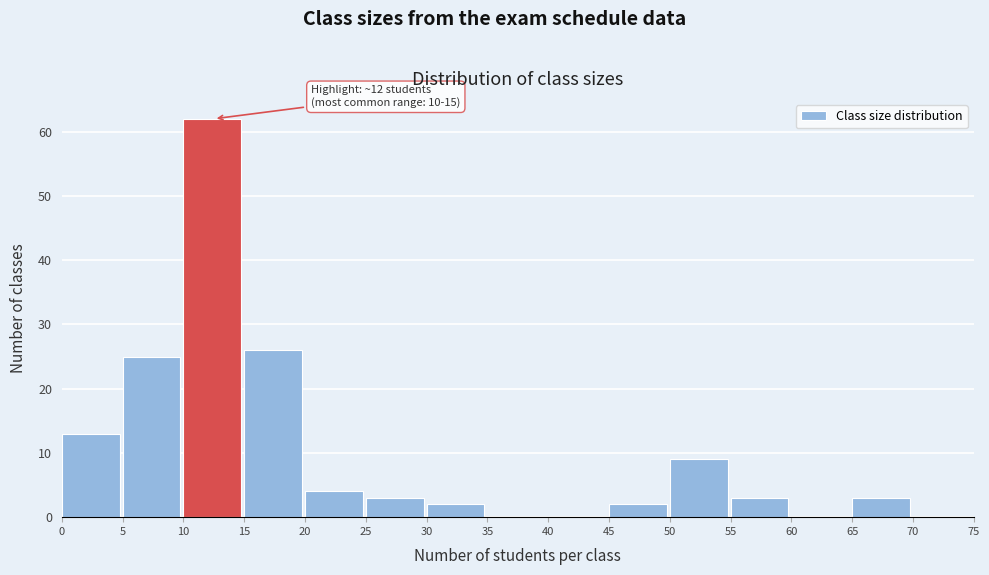

Which range on the x-axis has the tallest bar?

10 to 15